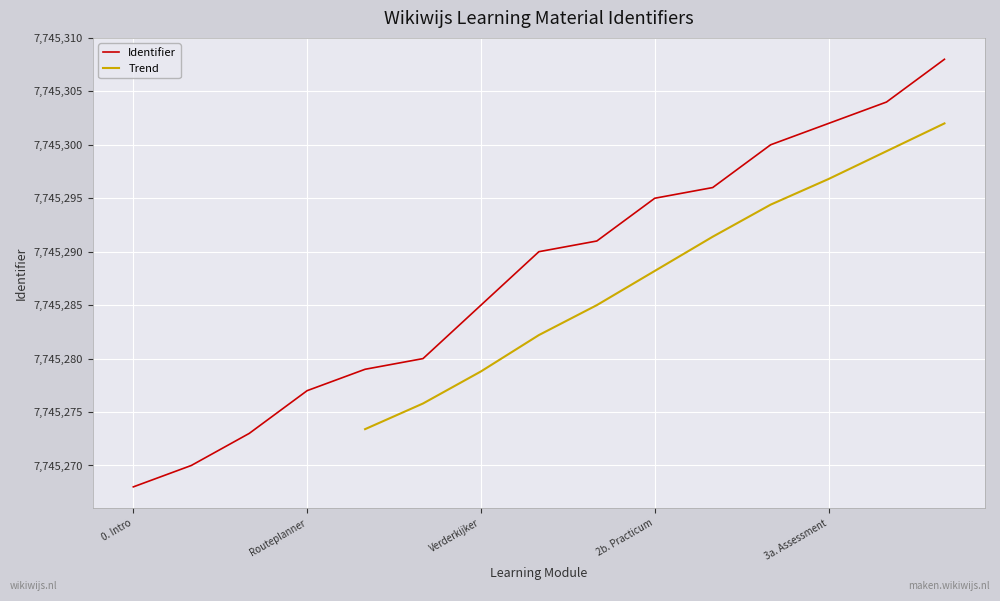

Reading left to right, what are all the values shown in this chart?

0. Intro=7745268	Uitleg en inhoud=7745270	Leerdoelen BLP en Rubrics=7745273	Routeplanner=7745277	1. Jij begint=7745279	Motivatiemotor=7745280	Verderkijker=7745285	2. Uitvoering=7745290	2a. Inleiding=7745291	2b. Practicum=7745295	2c. Reflective journal=7745296	3. Afronding=7745300	3a. Assessment=7745302	3b. Terugkijker=7745304	Bronnen=7745308